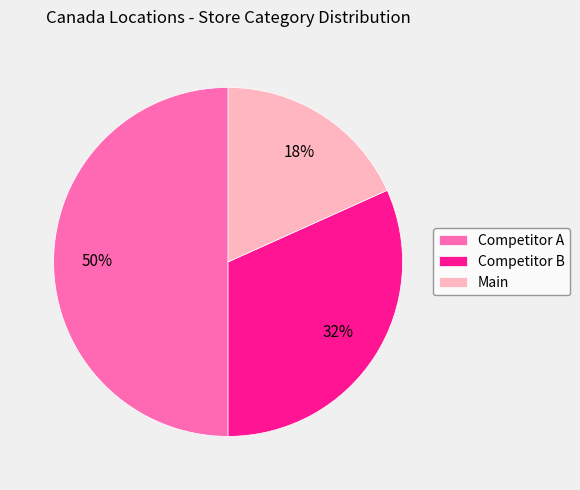

Rank the categories by value from lowest to highest.

Main, Competitor B, Competitor A